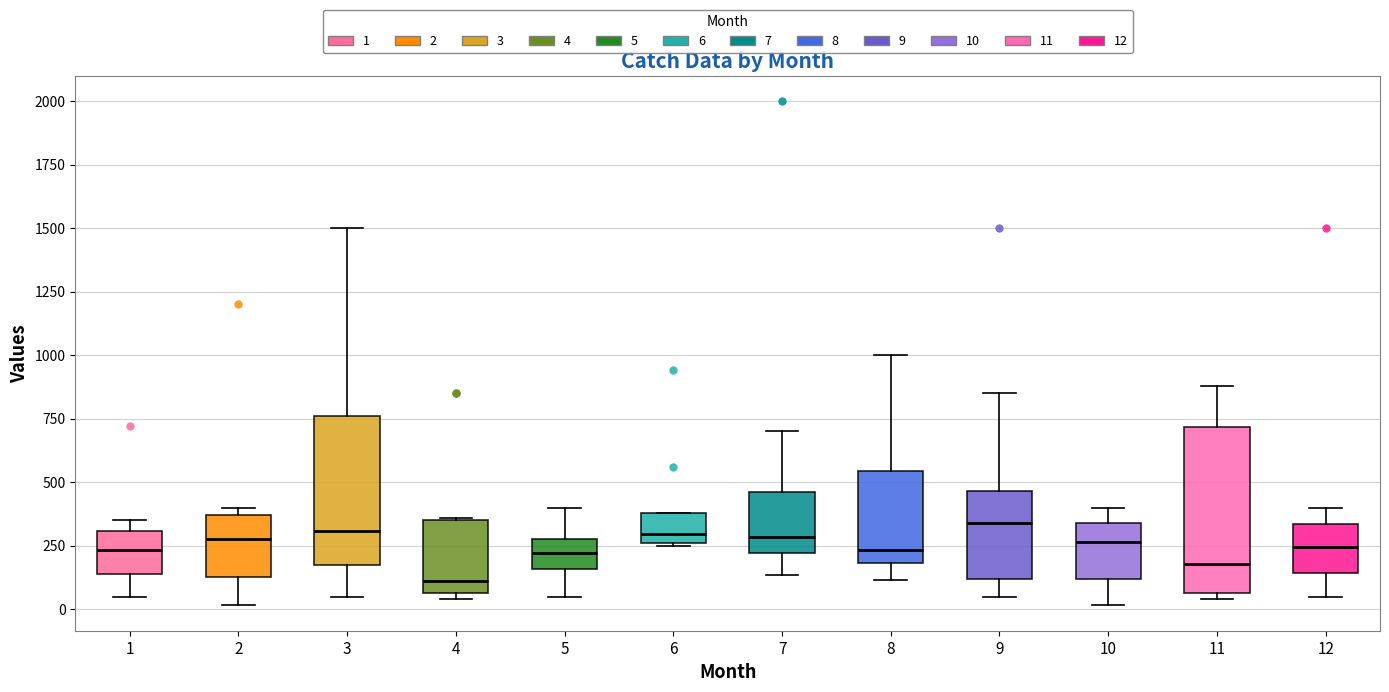

Which box has the lowest median line?

4